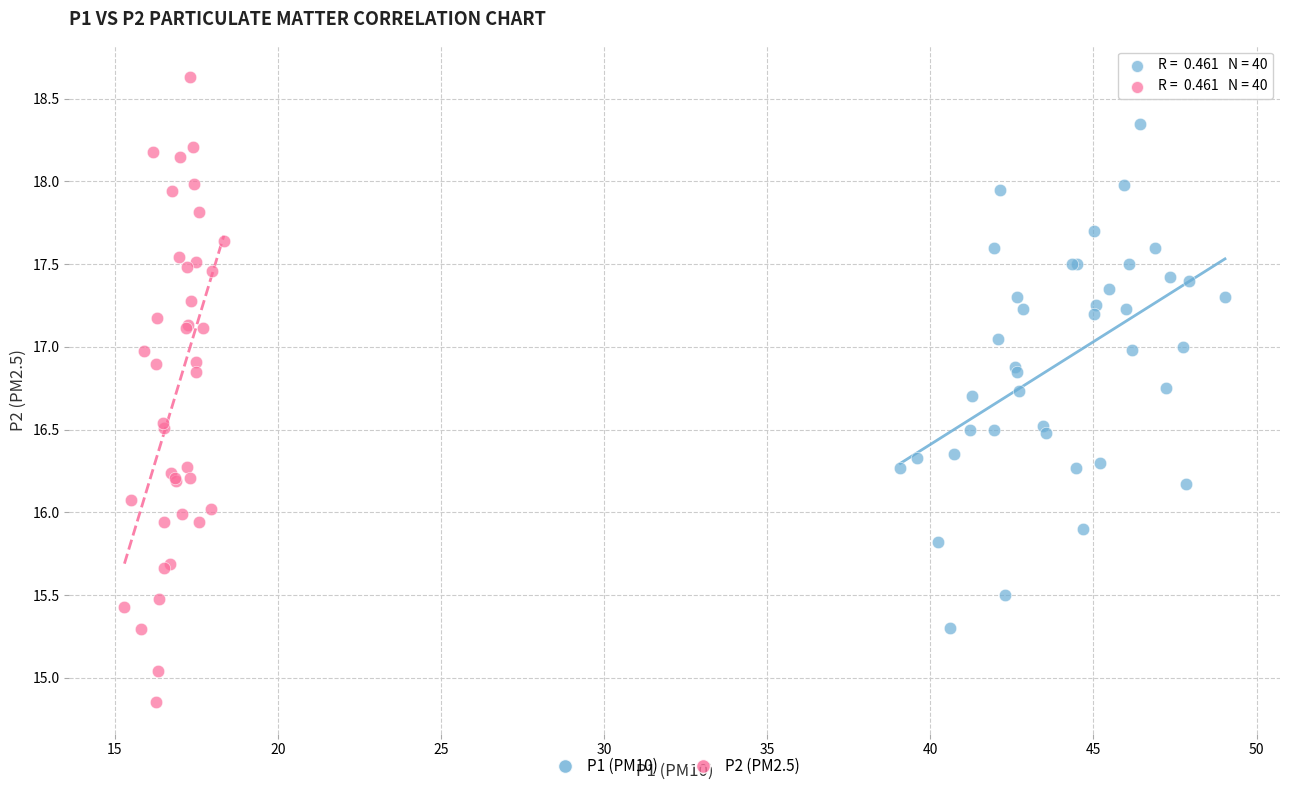

Which series reaches the minimum Y coordinate?

P2 (PM2.5)